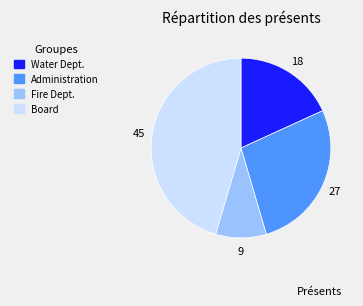

What is the ratio of the value at Fire Dept. to the value at Administration?

0.3